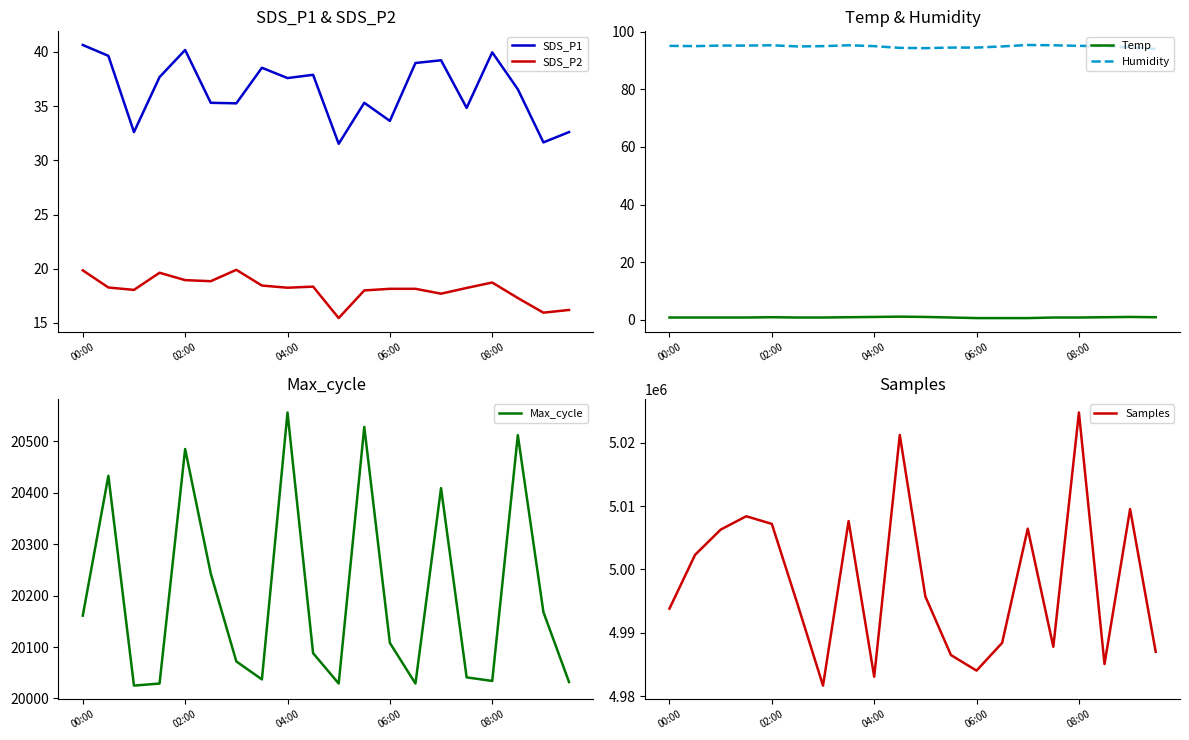

What is the value of the Max_cycle point at the 11th from the left?

20029.0